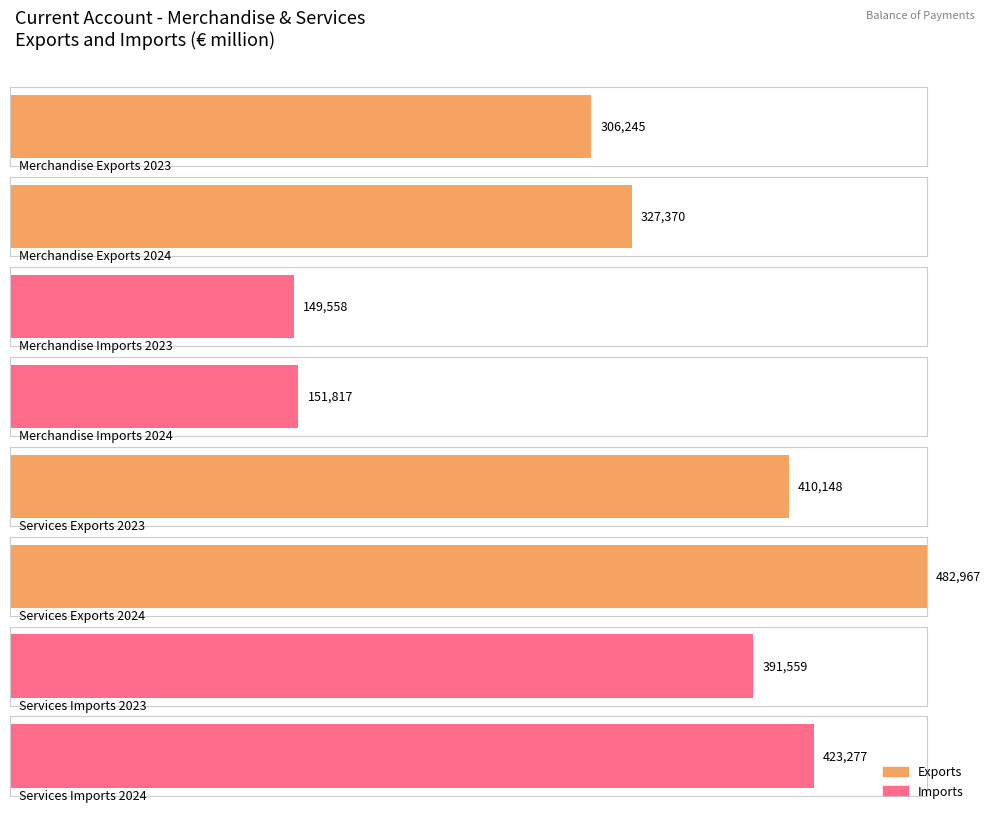

Which category has the lowest value in the Imports 2024 series?

Merchandise